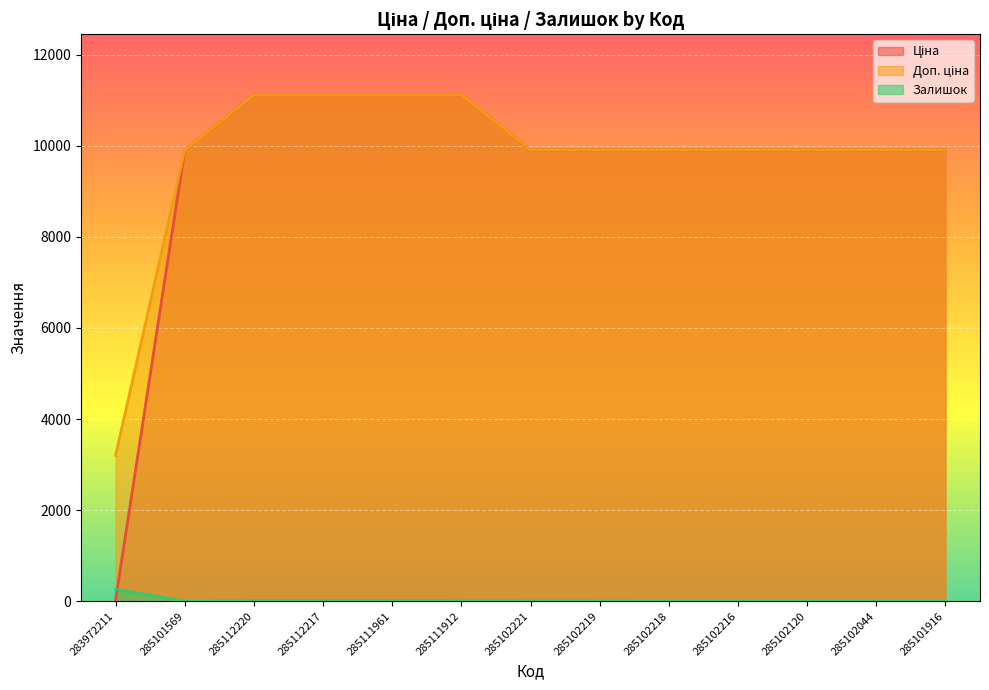

What are all the series names shown in the legend?

Ціна, Доп. ціна, Залишок